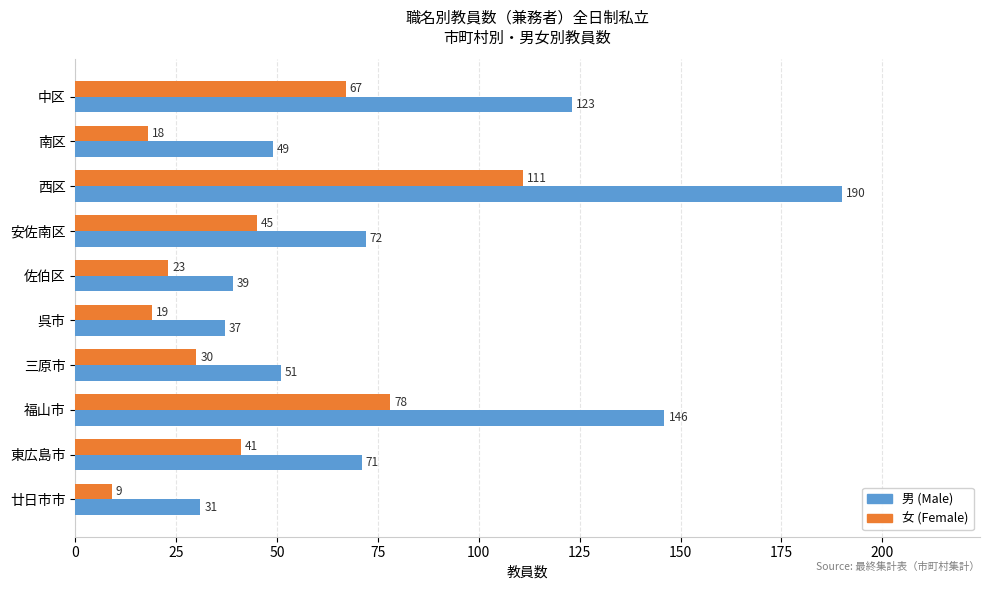

At which category is the sum across all series the highest?

西区